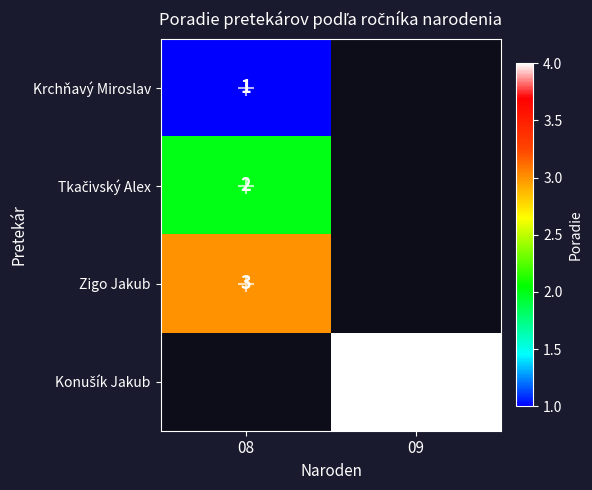

How many positive values does the Konušík Jakub series have?

1